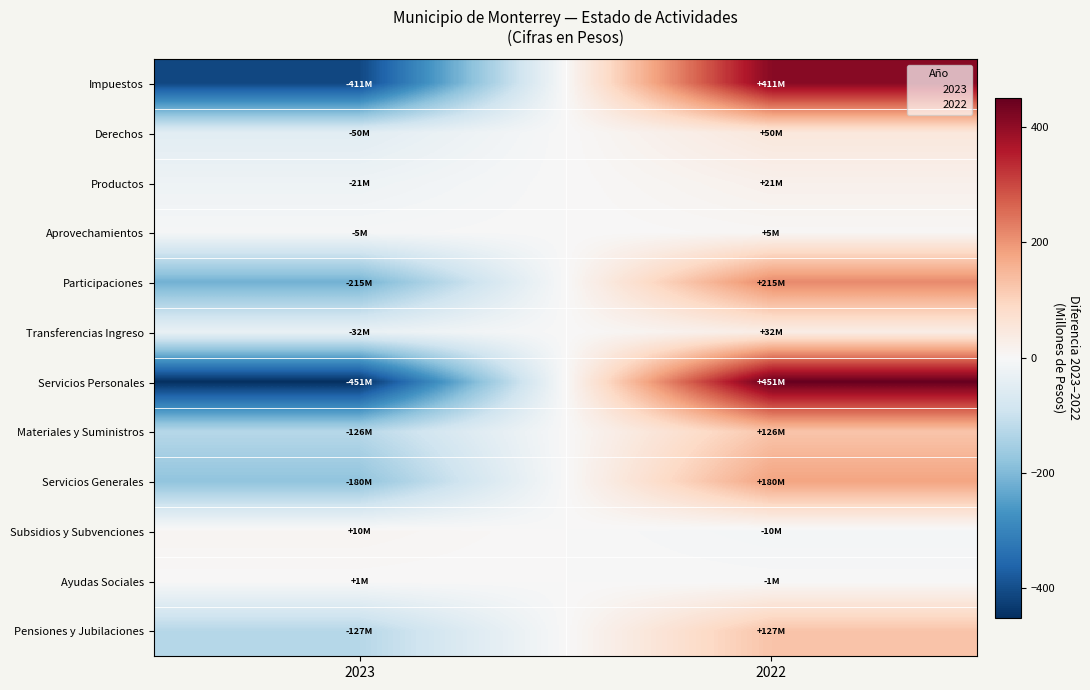

At 2023, list the series in order from smallest to largest.

Servicios Personales, Impuestos, Participaciones, Servicios Generales, Pensiones y Jubilaciones, Materiales y Suministros, Derechos, Transferencias Ingreso, Productos, Aprovechamientos, Ayudas Sociales, Subsidios y Subvenciones